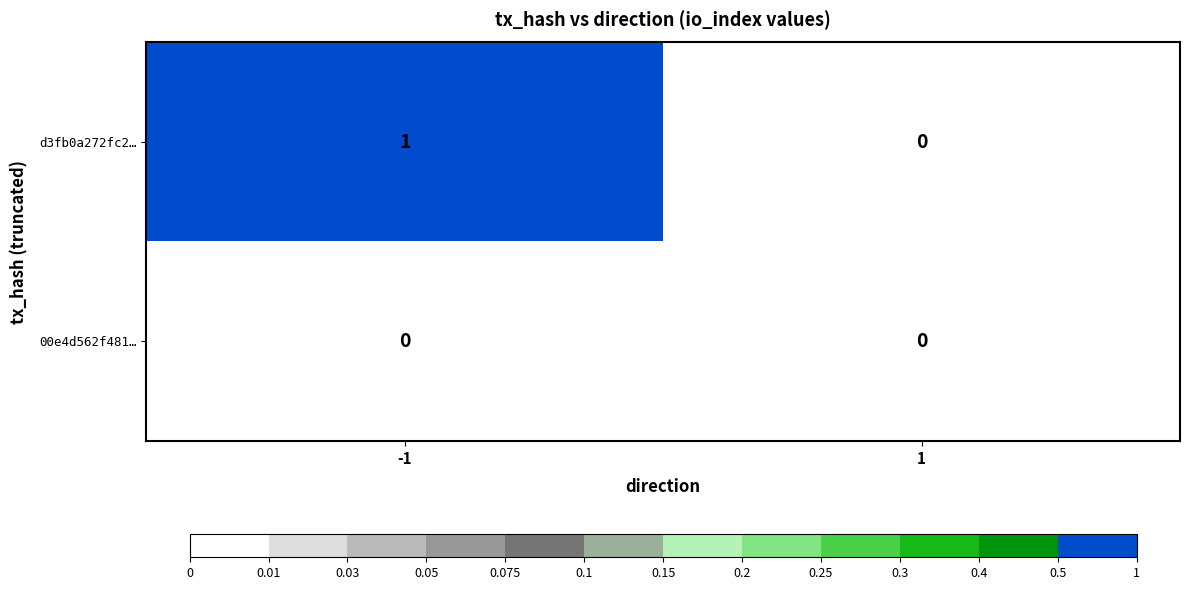

Which series has the largest total across all categories?

d3fb0a272fc2…